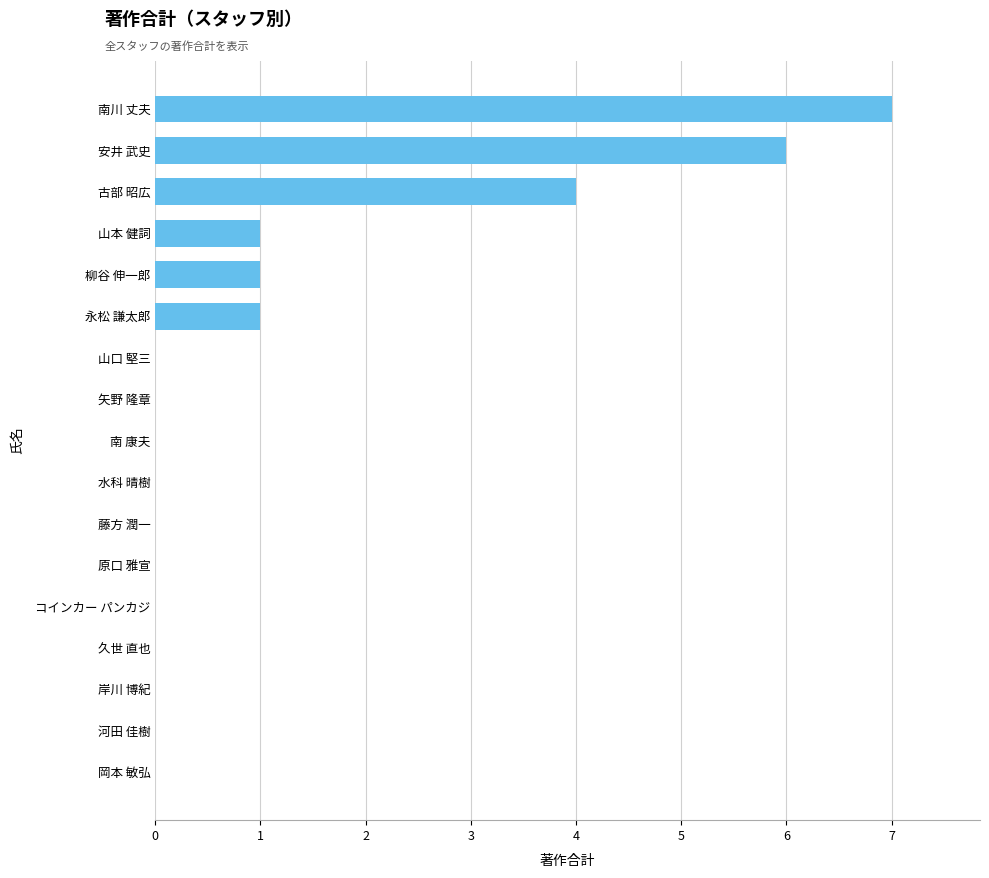

What is the maximum value shown in the chart?

7